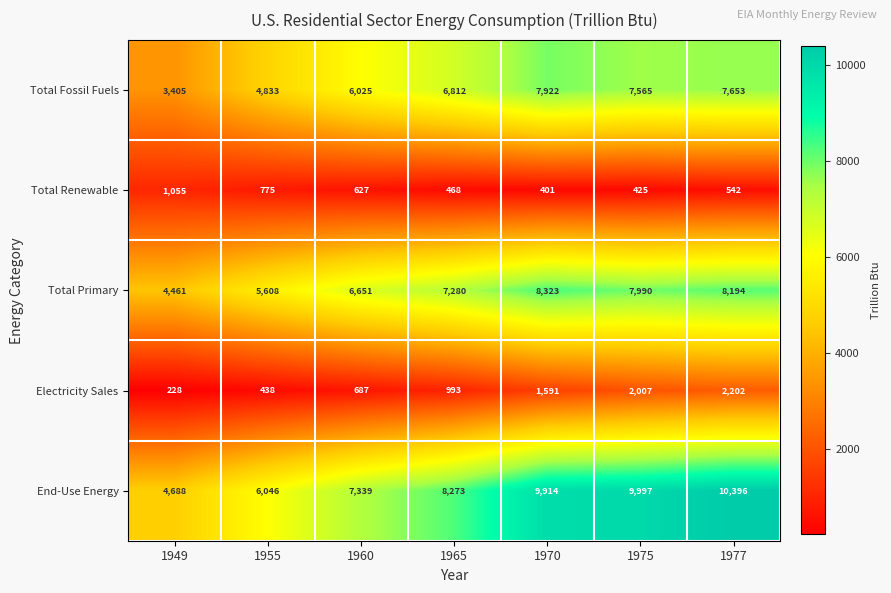

Rank the series at 1955 from lowest to highest value.

Electricity Sales, Total Renewable, Total Fossil Fuels, Total Primary, End-Use Energy